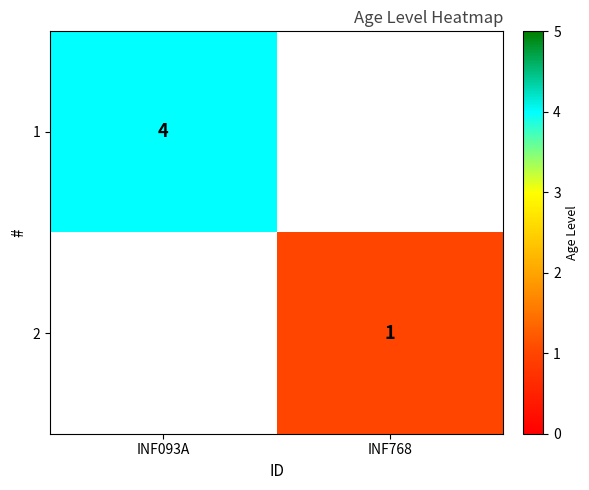

True or false: 2 has a value of 1.5 at INF768.

False